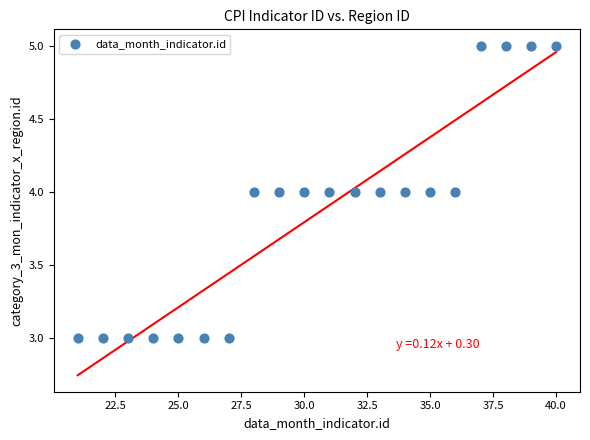

List the coordinates of all points as (Y, X) pairs, reading left to right.

(3, 21)  (3, 22)  (3, 23)  (3, 24)  (3, 25)  (3, 26)  (3, 27)  (4, 28)  (4, 29)  (4, 30)  (4, 31)  (4, 32)  (4, 33)  (4, 34)  (4, 35)  (4, 36)  (5, 37)  (5, 38)  (5, 39)  (5, 40)